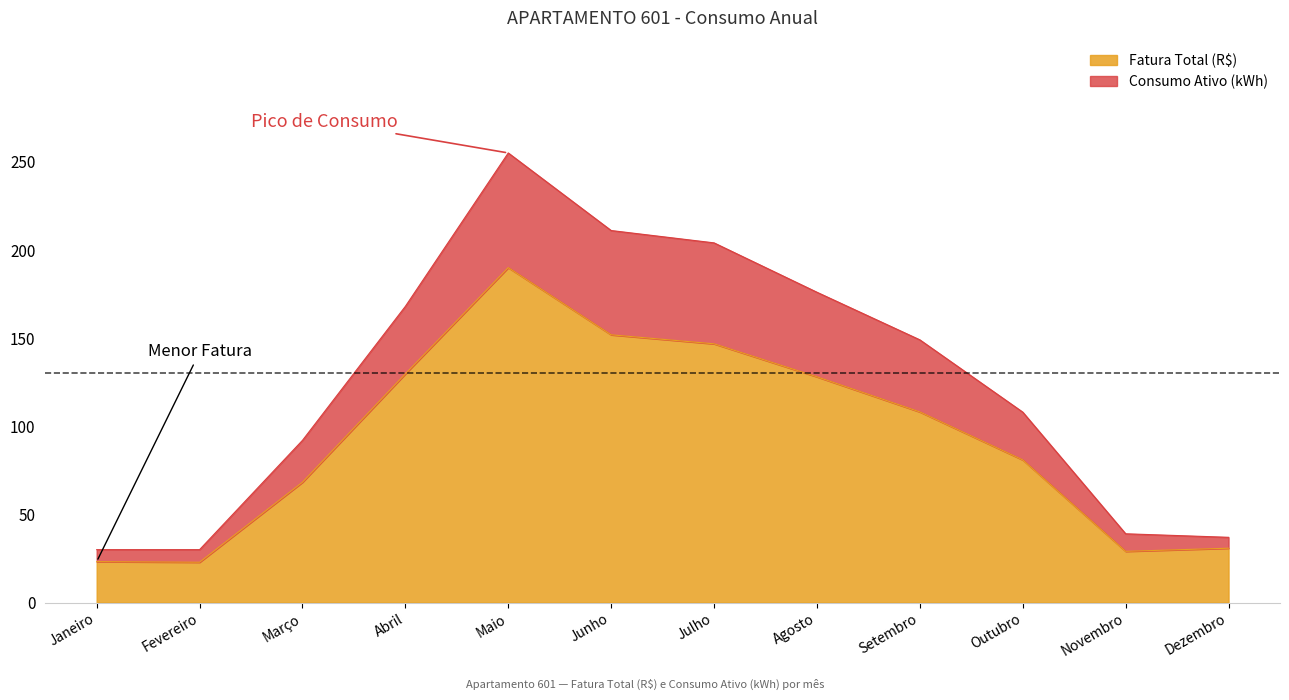

Is it true that Fatura Total (R$) equals 146.8 at Julho?

True